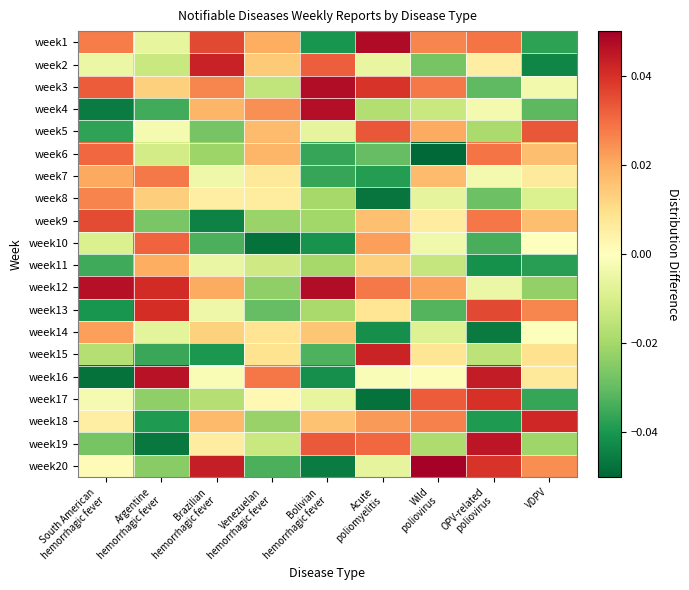

At which category is the sum across all series the highest?

Acute
poliomyelitis